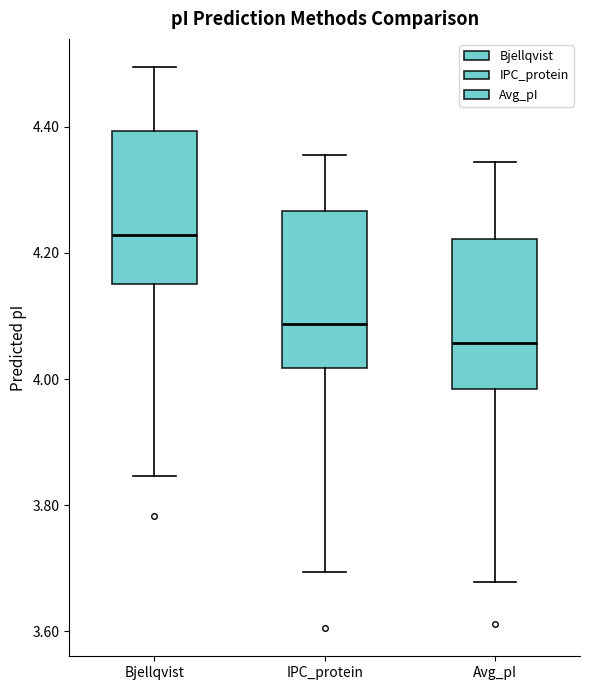

Where does the upper whisker of the box for Bjellqvist end on the y-axis? The values are not printed on the chart, so give them approximately, as read against the axis.

4.50